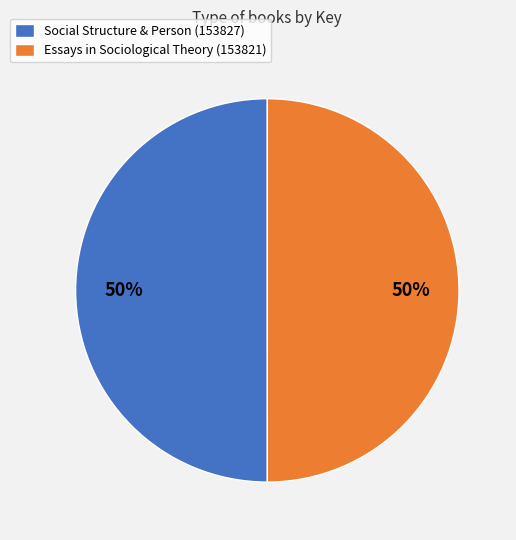

To the nearest percent, what percentage of the pie is Essays in Sociological Theory (153821)?

50%